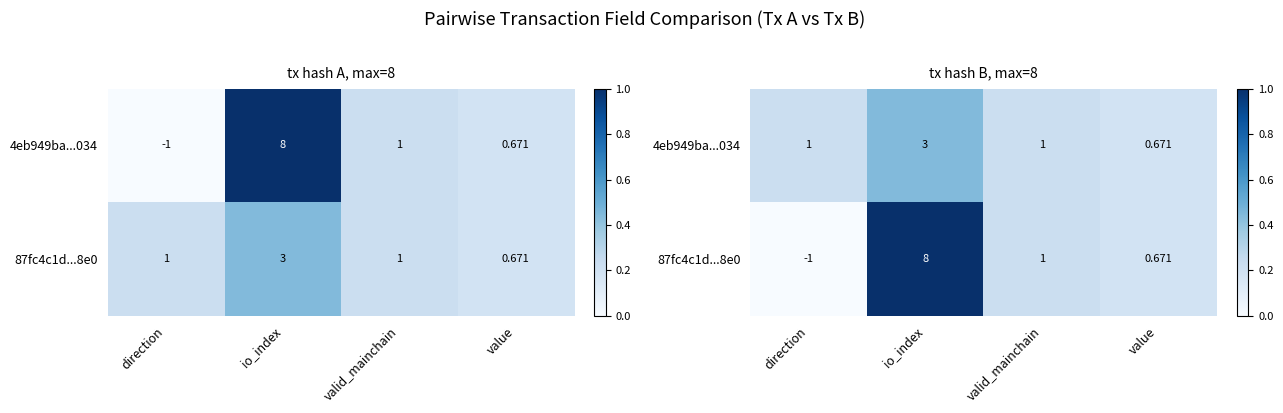

At valid_mainchain, list the series in order from largest to smallest.

4eb949ba...034, 87fc4c1d...8e0